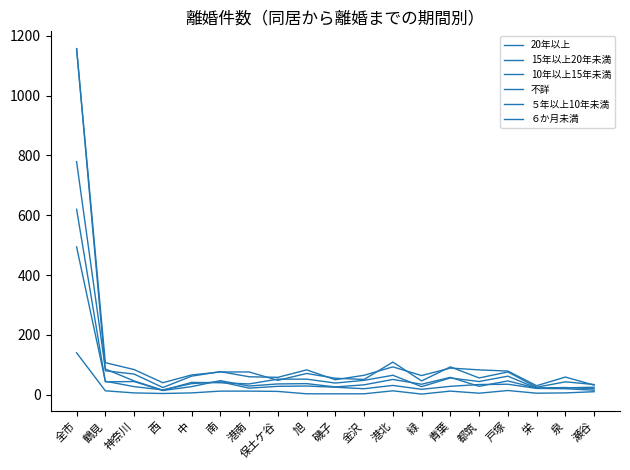

Reading right to left, list all the values displayed in this chart.

20年以上: 32	59	30	79	83	89	64	93	65	50	83	58	60	77	62	24	69	80	1157
15年以上20年未満: 20	24	22	46	28	58	35	51	33	26	37	36	29	47	27	14	44	43	620
10年以上15年未満: 25	23	22	62	44	56	27	65	48	39	52	52	36	40	41	15	46	86	779
不詳: 15	20	21	35	34	28	18	31	20	25	29	28	22	43	37	16	27	45	494
５年以上10年未満: 34	43	25	76	56	93	46	109	51	55	71	48	76	76	66	40	84	107	1156
６か月未満: 10	6	5	14	5	12	2	13	3	3	3	11	12	12	6	4	6	13	140